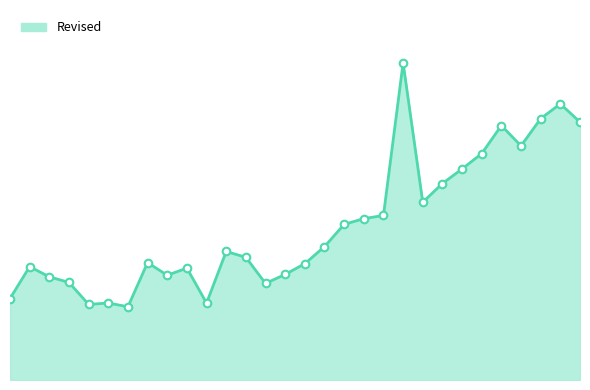

Does the chart have visible grid lines?

No